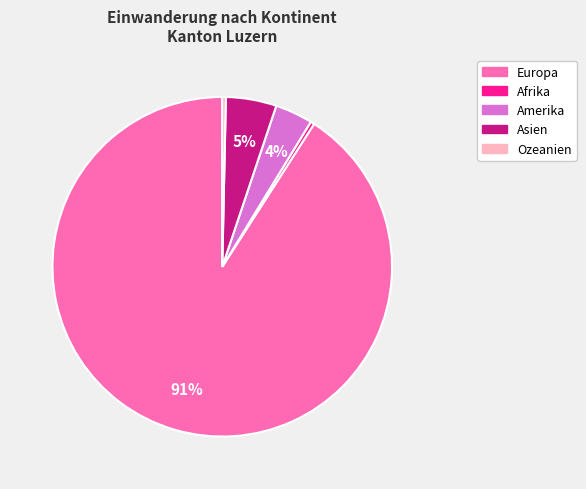

True or false: Asien accounts for 5% of the total.

True